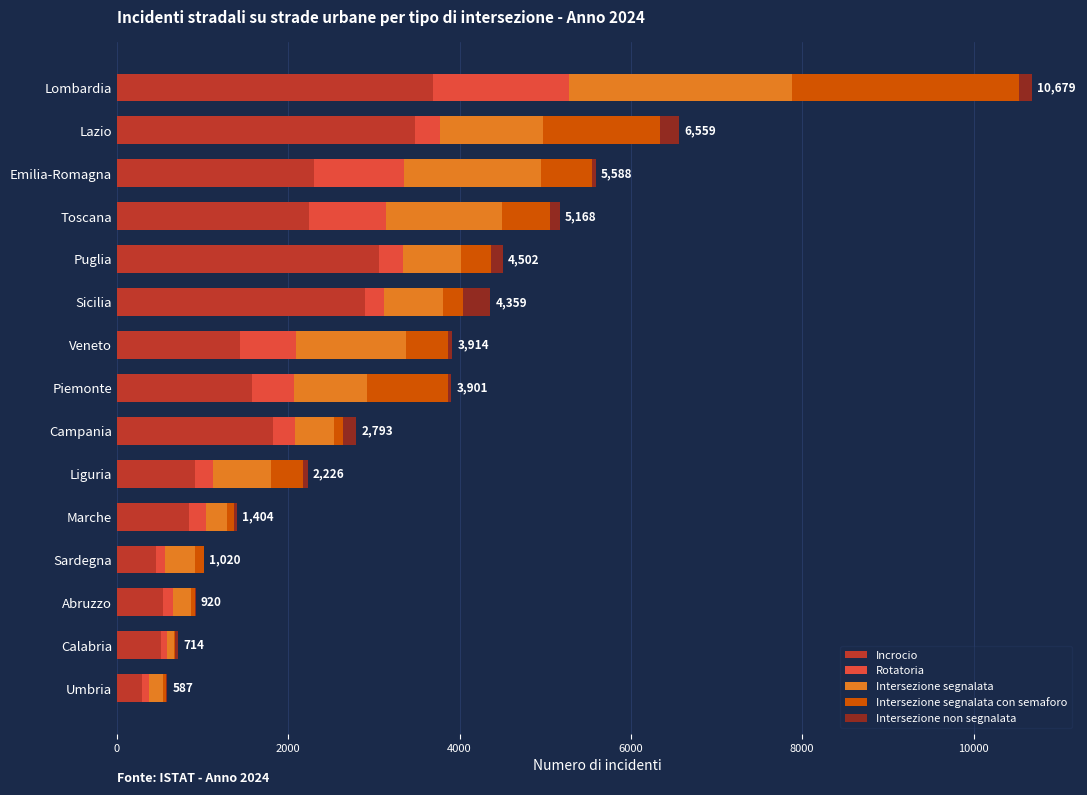

At which category is the sum across all series the highest?

Lombardia